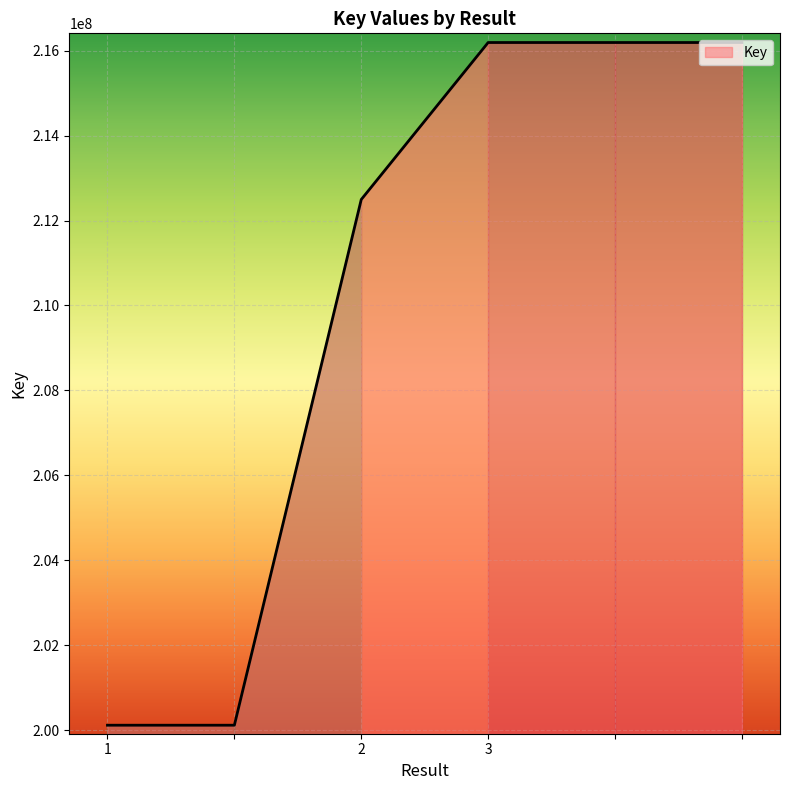

What is the smallest value displayed?

200122734